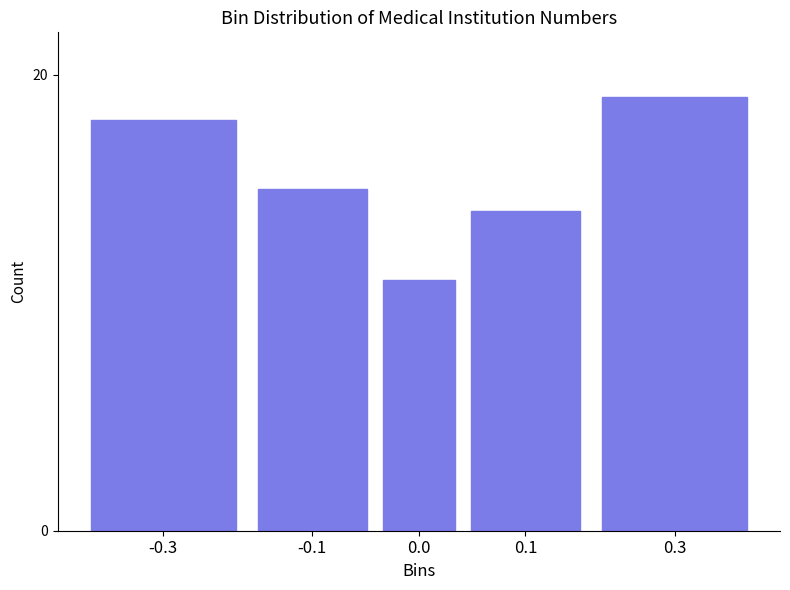

Reading left to right, list all the values displayed in this chart.

-0.3=18	-0.1=15	0.0=11	0.1=14	0.3=19